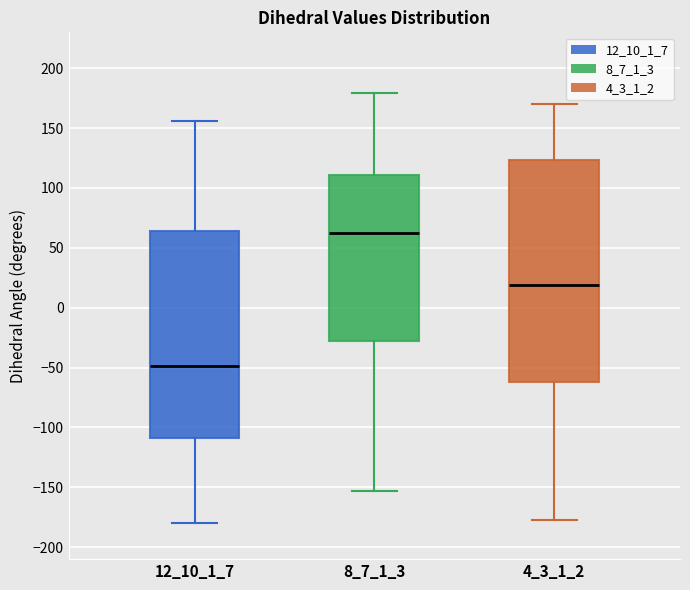

Comparing the boxes themselves (not the whiskers), which one is the tallest?

4_3_1_2